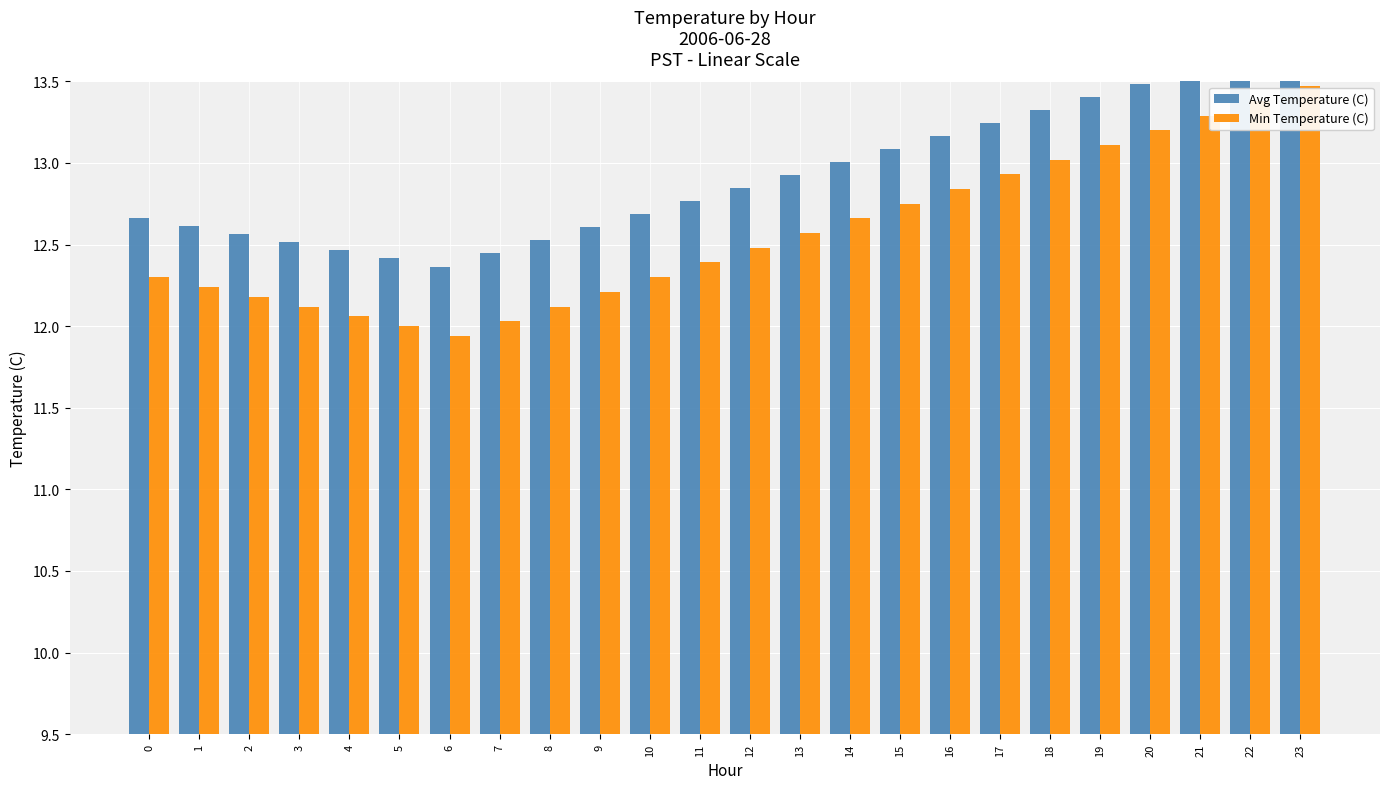

How many groups of bars are there?

24